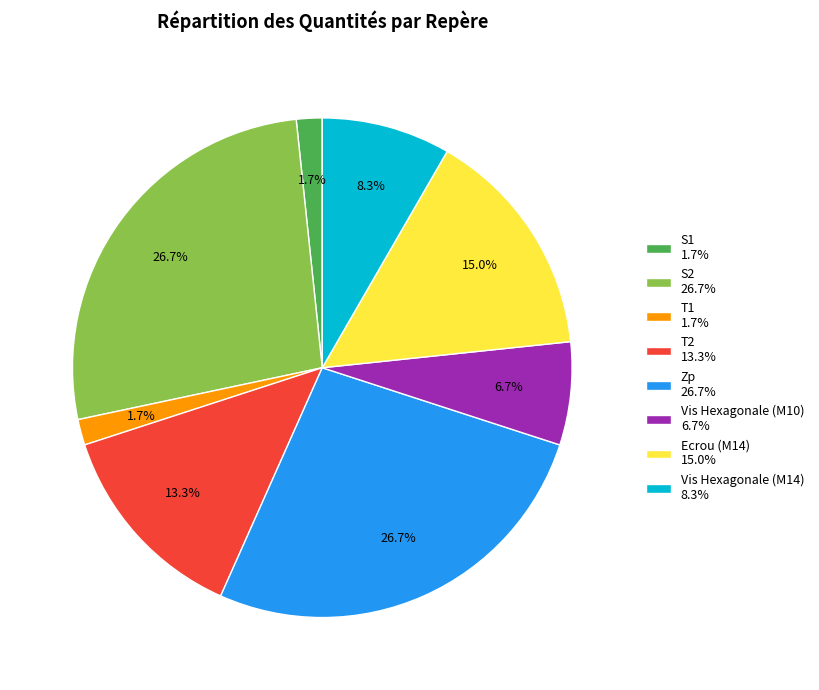

The T1 slice represents 2% of the pie. True or false?

True